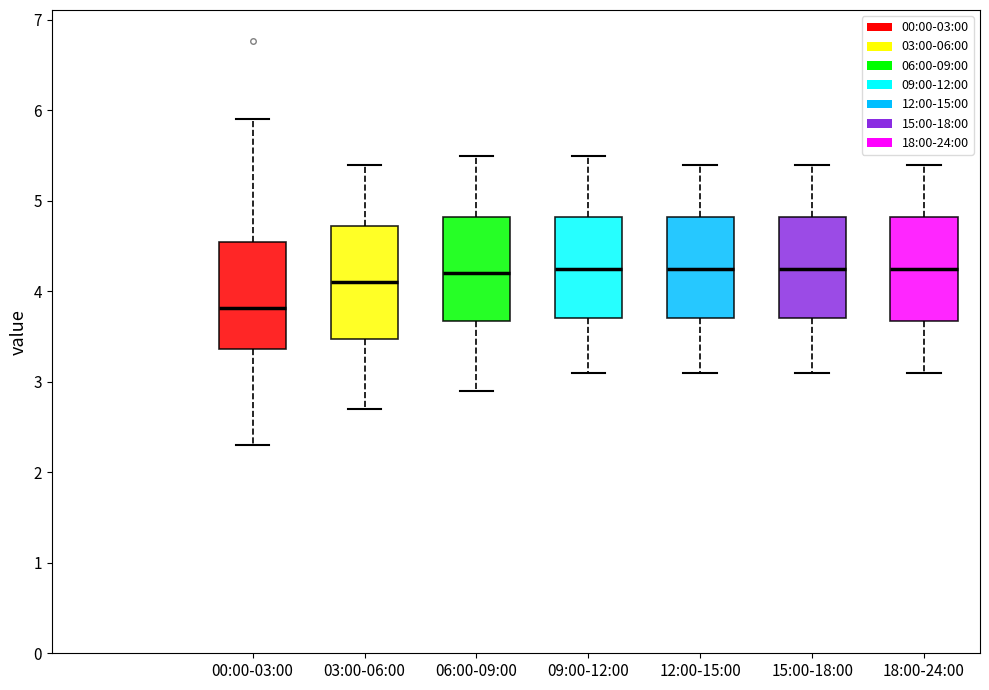

Which box has the lowest median line?

00:00-03:00